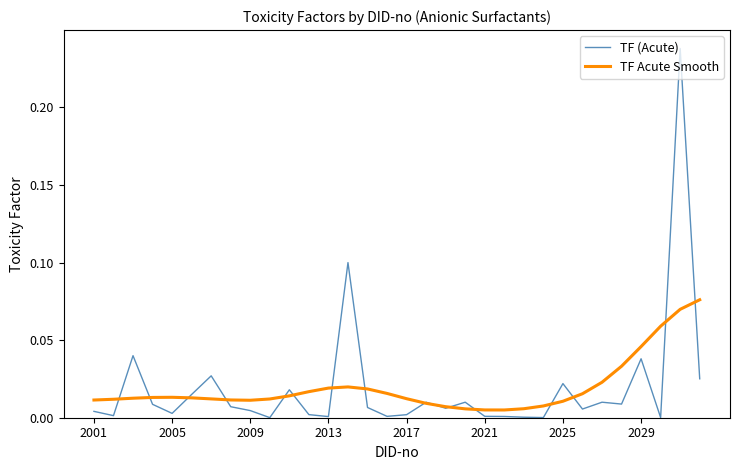

Which series ends up on top after the final intersection of TF Acute Smooth and TF (Acute)?

TF Acute Smooth